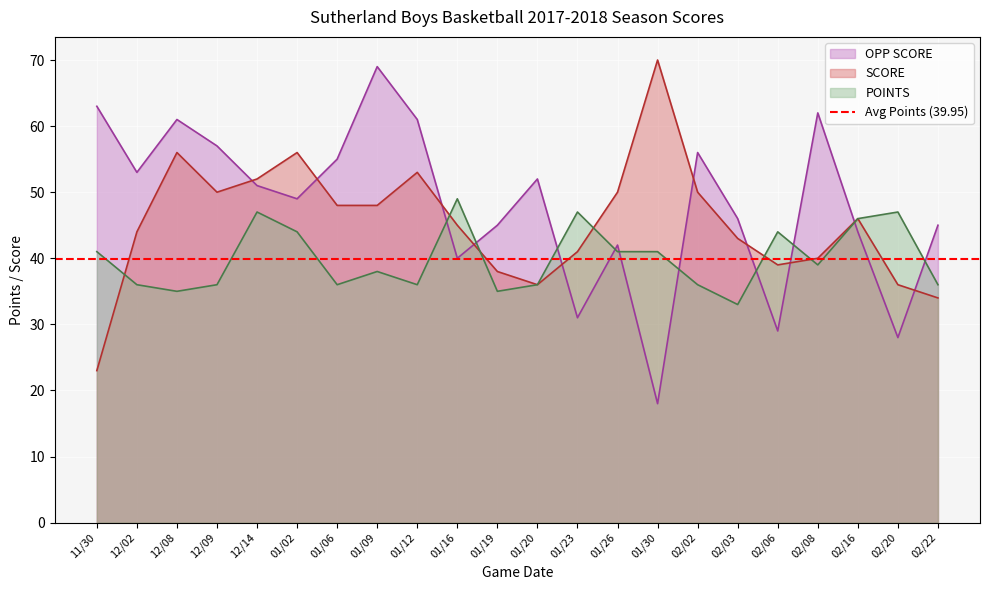

What is the total value across all series at 12/02?

133